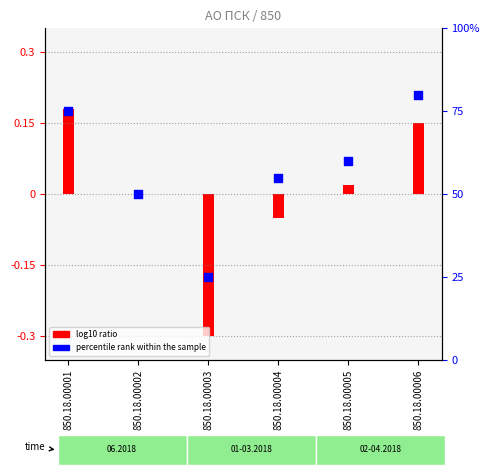

What is the change in value from 850.18.00001 to 850.18.00003?

-50